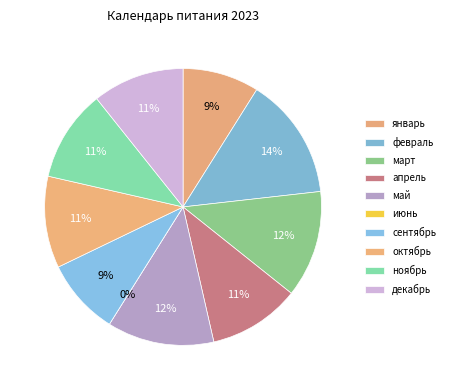

How much of the chart is everything except ноябрь?

89.3%